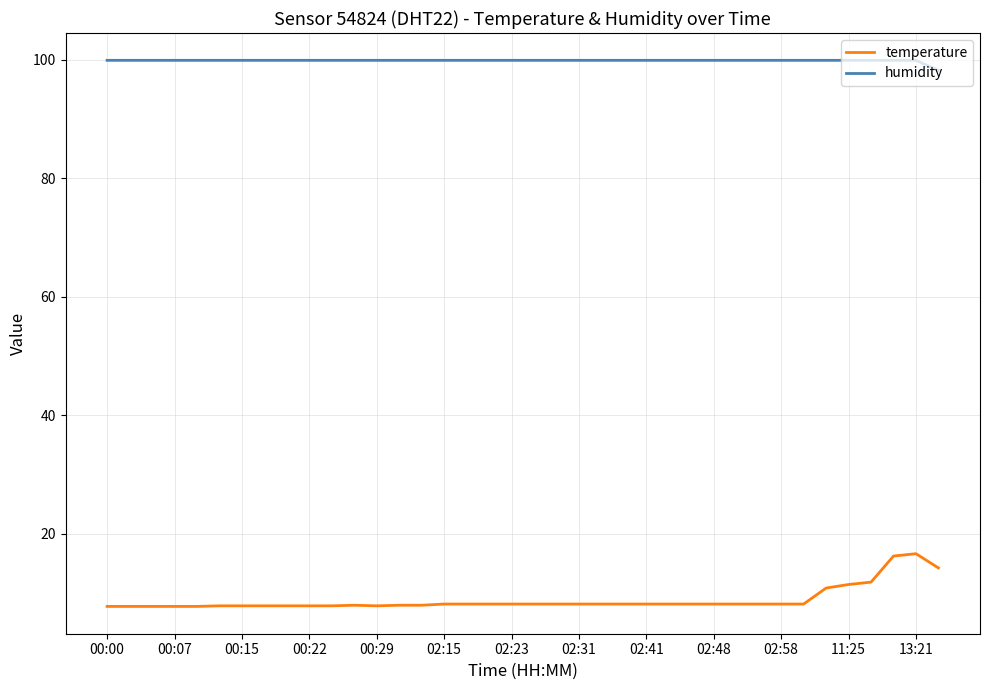

What is the greatest value displayed?

99.9